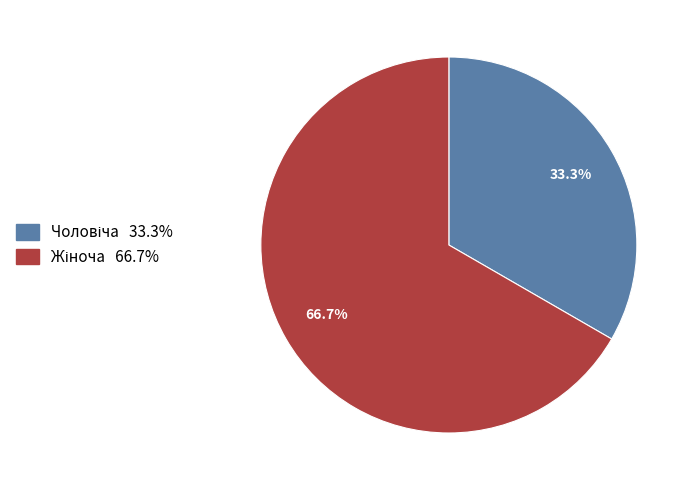

Is there a majority slice in this chart?

Yes